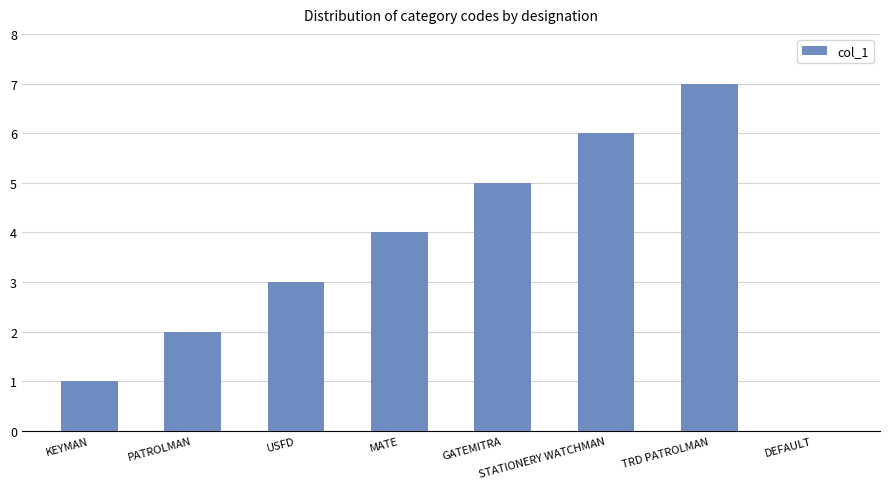

Are the bars grouped side by side (vs. stacked)?

No